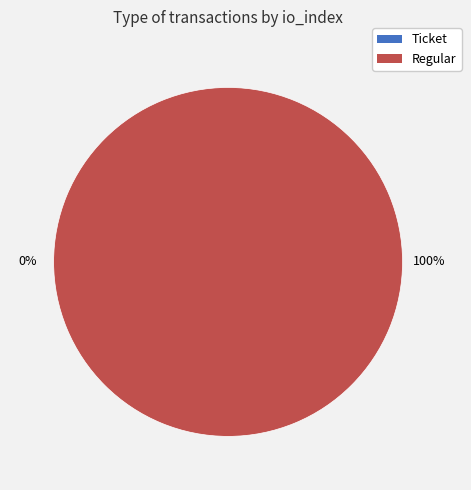

Which slice represents more than half of the pie?

Regular